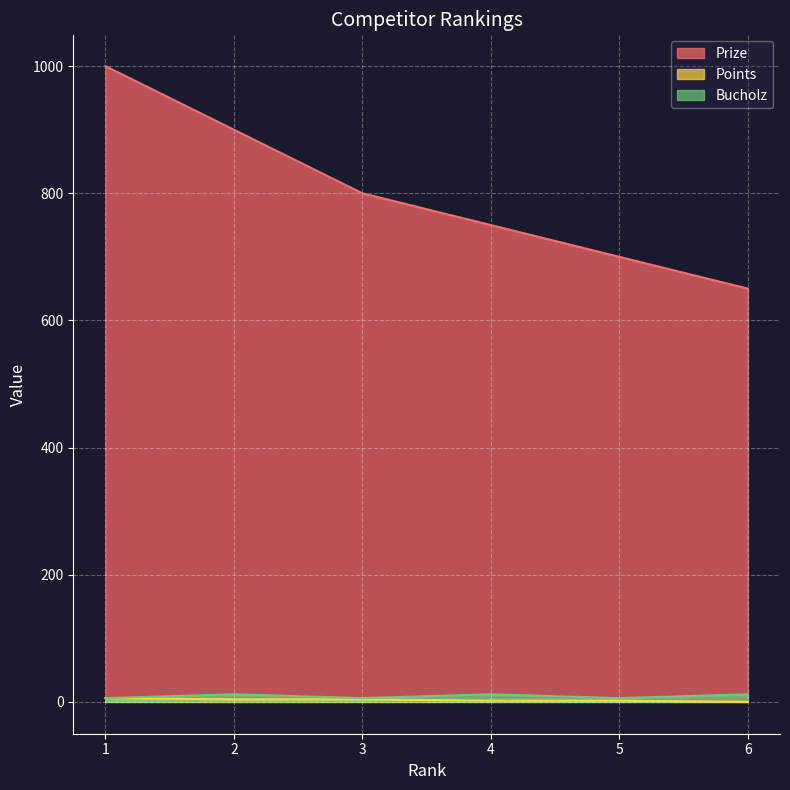

True or false: Prize and Bucholz intersect in this chart.

False